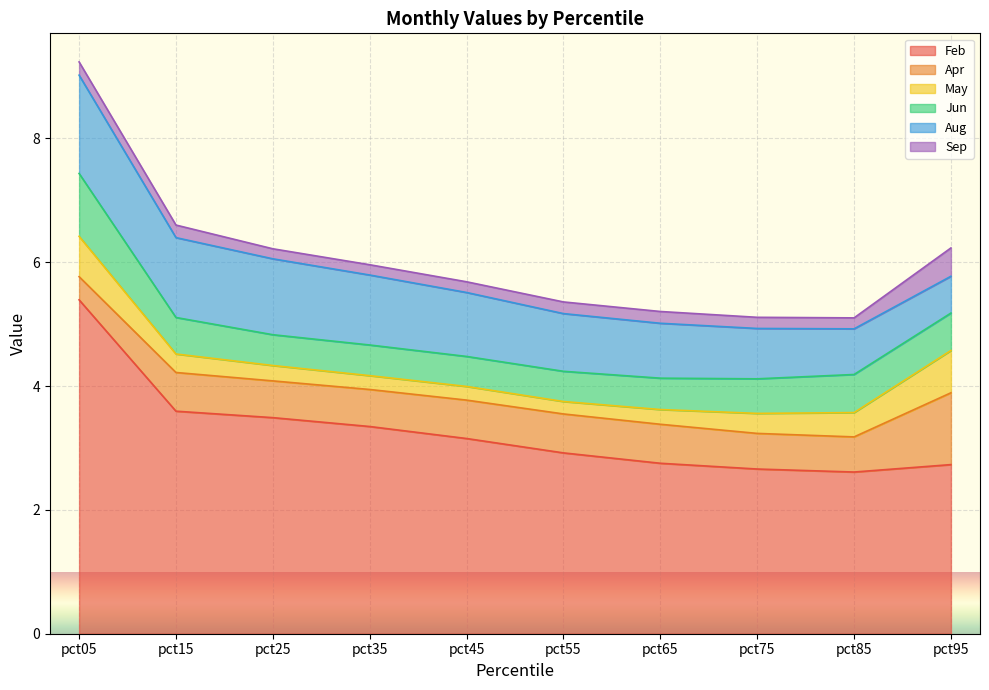

Is the value of May at pct85 greater than the value of Feb at pct95?

No